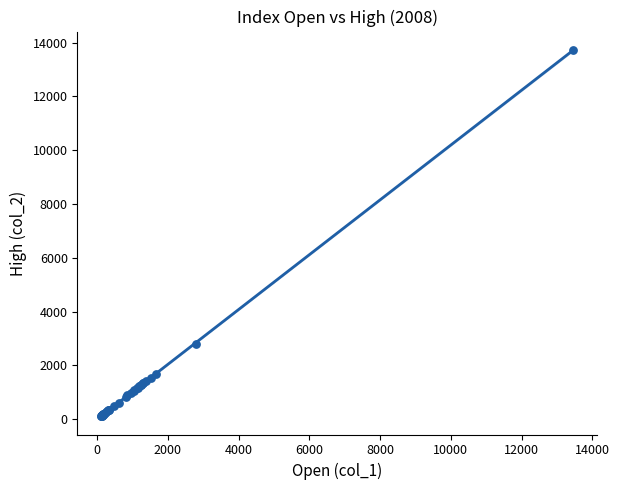

What Y value in the scatter plot is closest to 6915?

2800.1